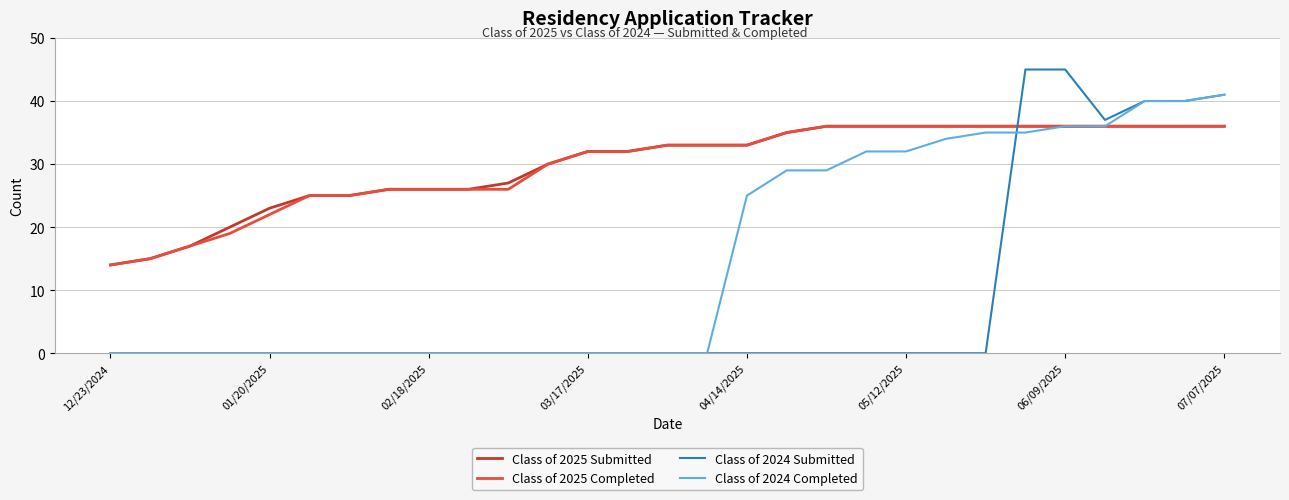

How many lines are shown in the chart?

4